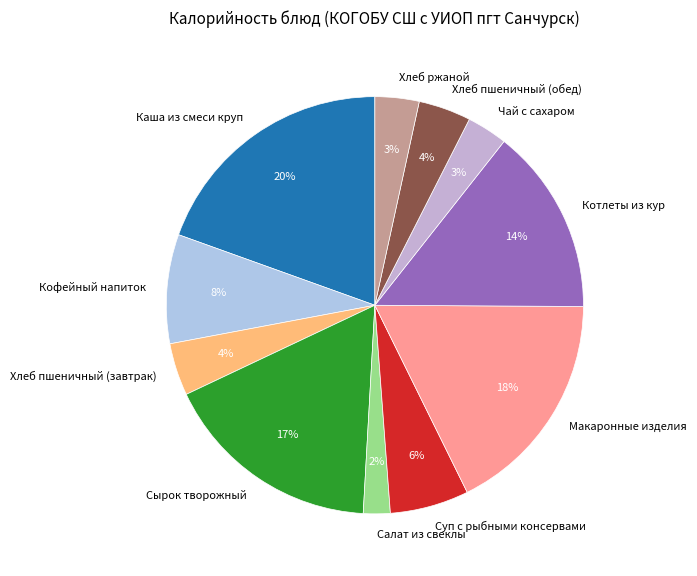

Which has a higher value, Кофейный напиток or Хлеб пшеничный (обед)?

Кофейный напиток